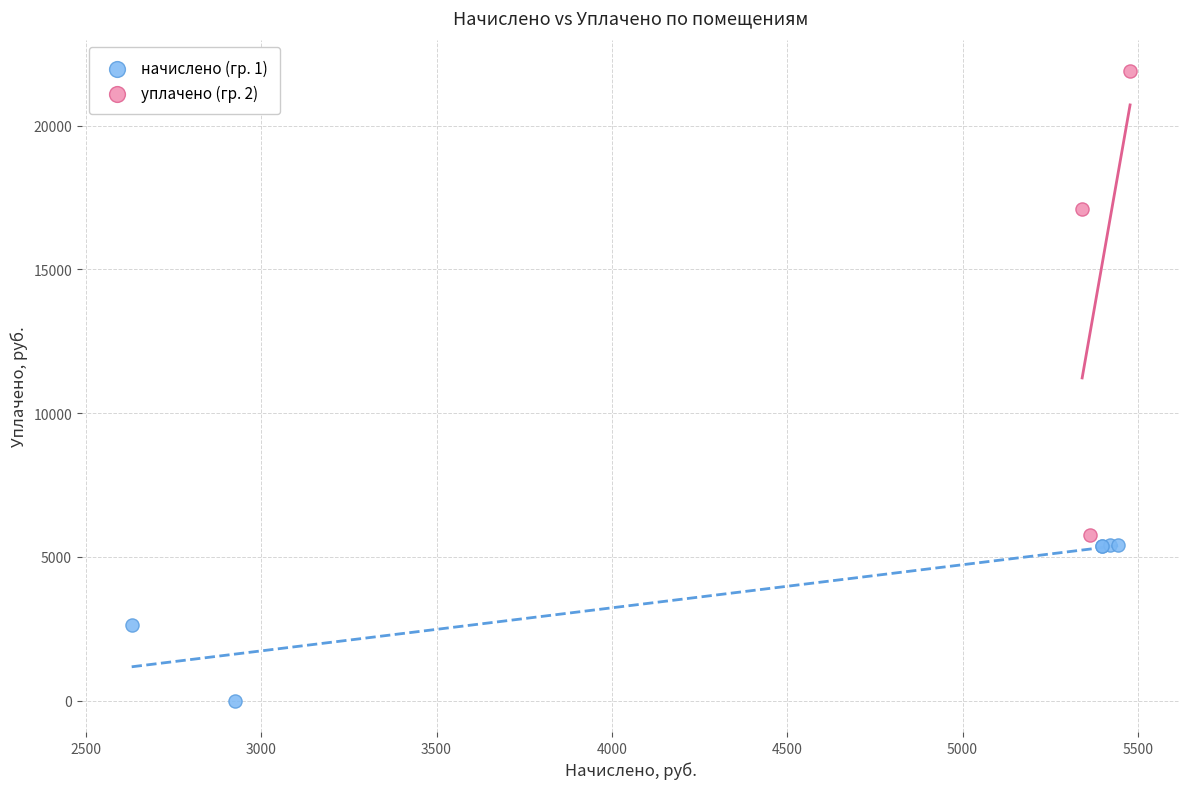

Which series reaches the maximum Y coordinate?

уплачено (гр. 2)